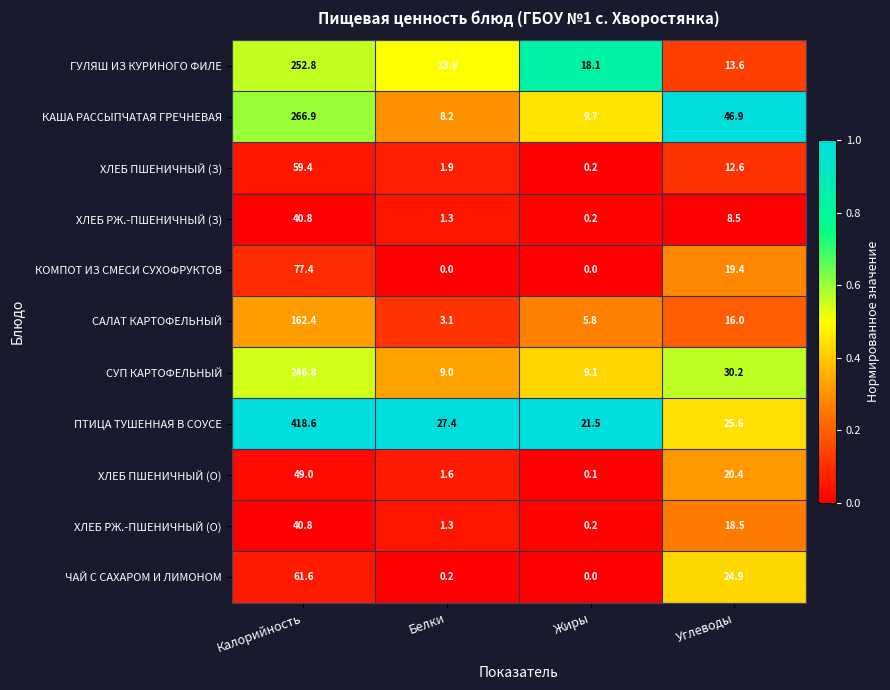

What is the average value of the ХЛЕБ ПШЕНИЧНЫЙ (О) series?

17.8